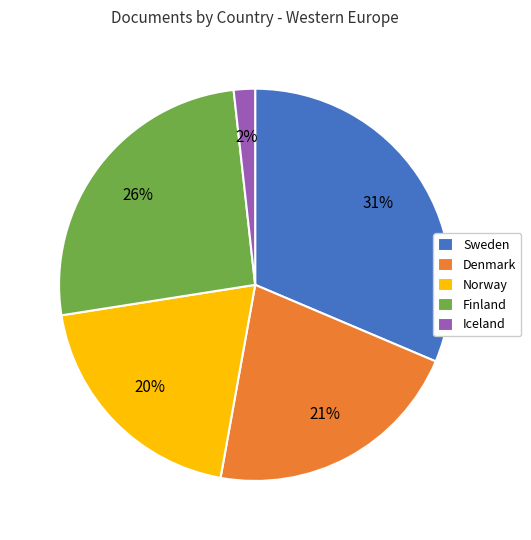

Count the number of slices in the pie.

5